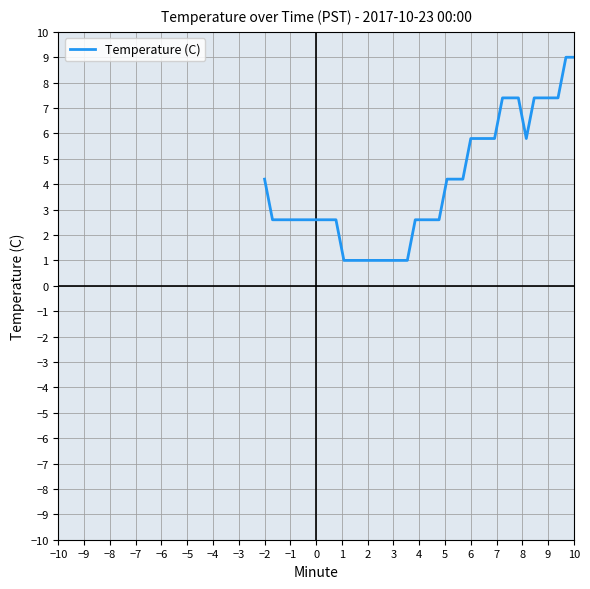

Count the number of values greater than 2.

31